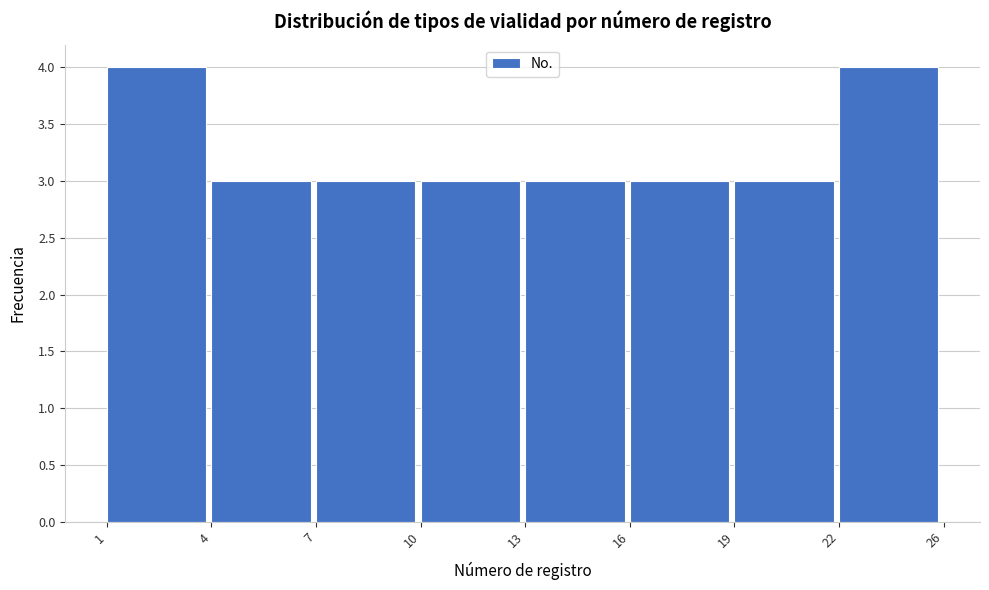

Reading left to right, transcribe all the data shown in this chart.

4	3	3	3	3	3	3	4